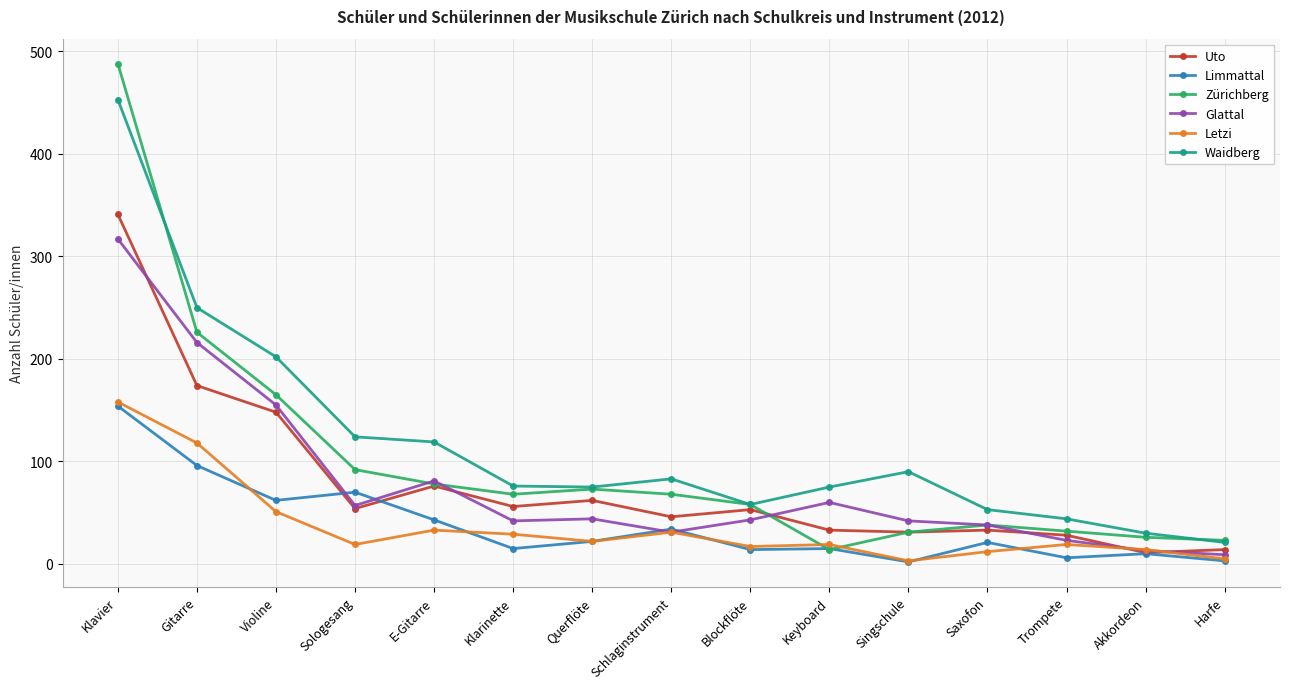

What are all the series names shown in the legend?

Uto, Limmattal, Zürichberg, Glattal, Letzi, Waidberg